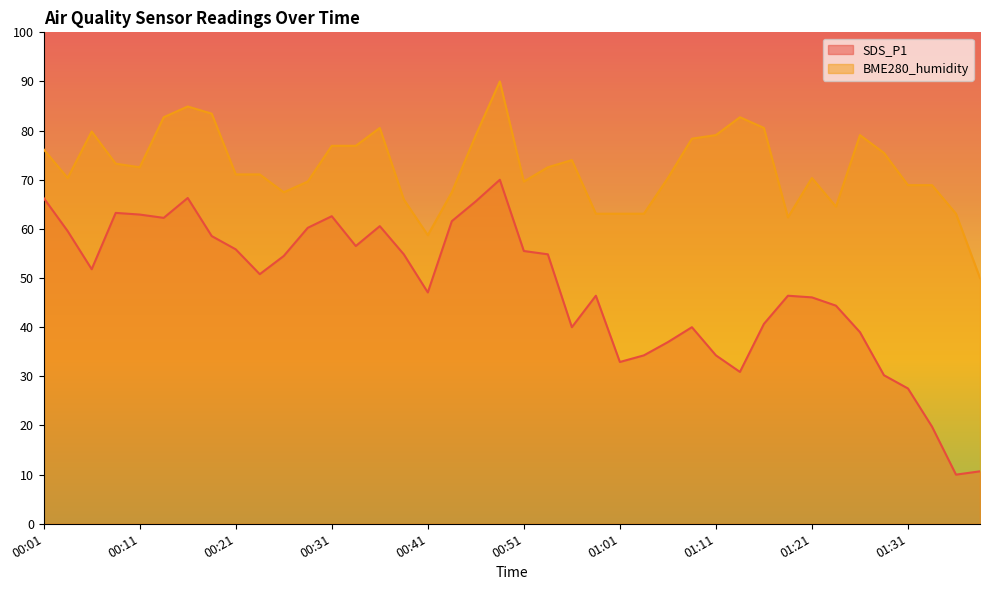

What is the sum of all SDS_P1 values?

1911.8